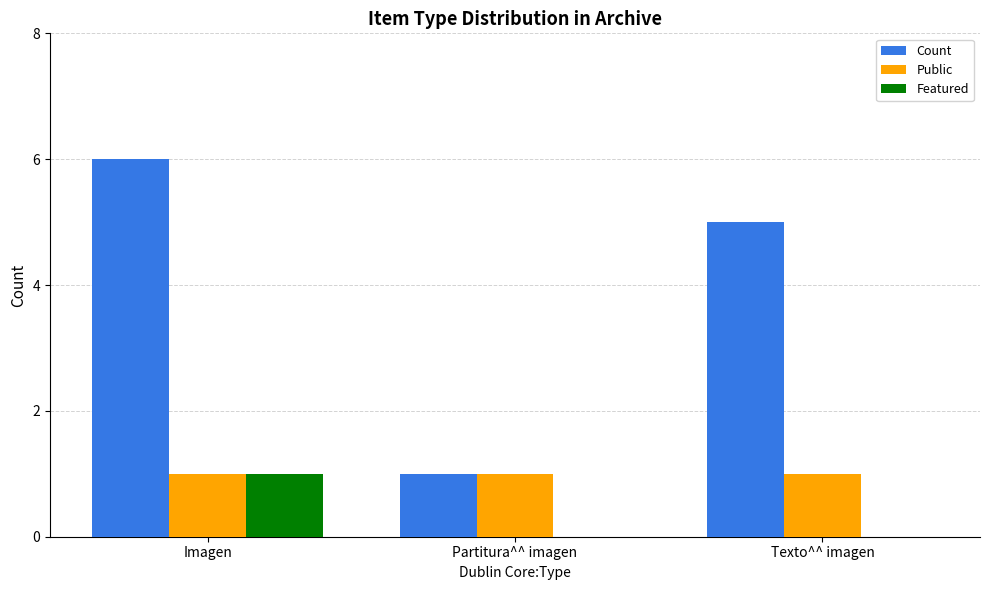

What is the total value across all series at Texto^^ imagen?

6